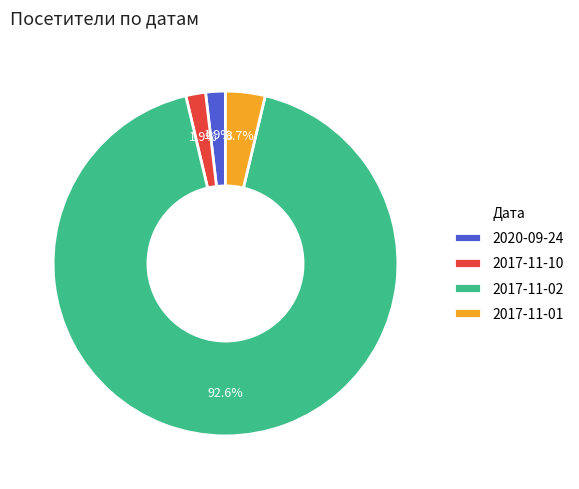

To the nearest percent, what is the difference between the largest and smallest slice percentages?

91%